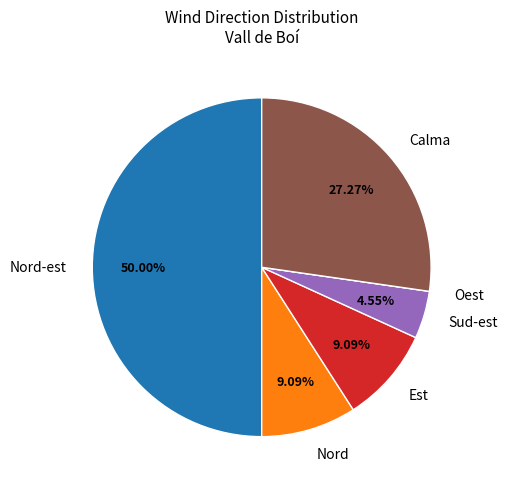

What is the ratio of the value at Nord-est to the value at Sud-est?

11.0